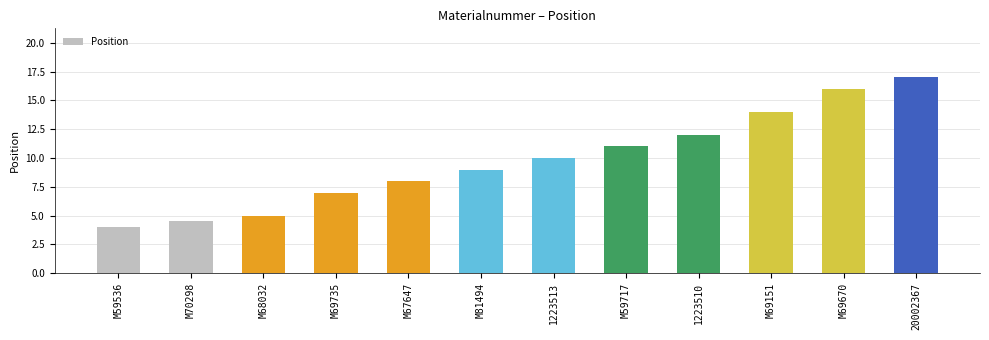

List the labels in order of value, smallest first.

M59536, M70298, M68032, M69735, M67647, M81494, 1223513, M59717, 1223510, M69151, M69670, 20002367